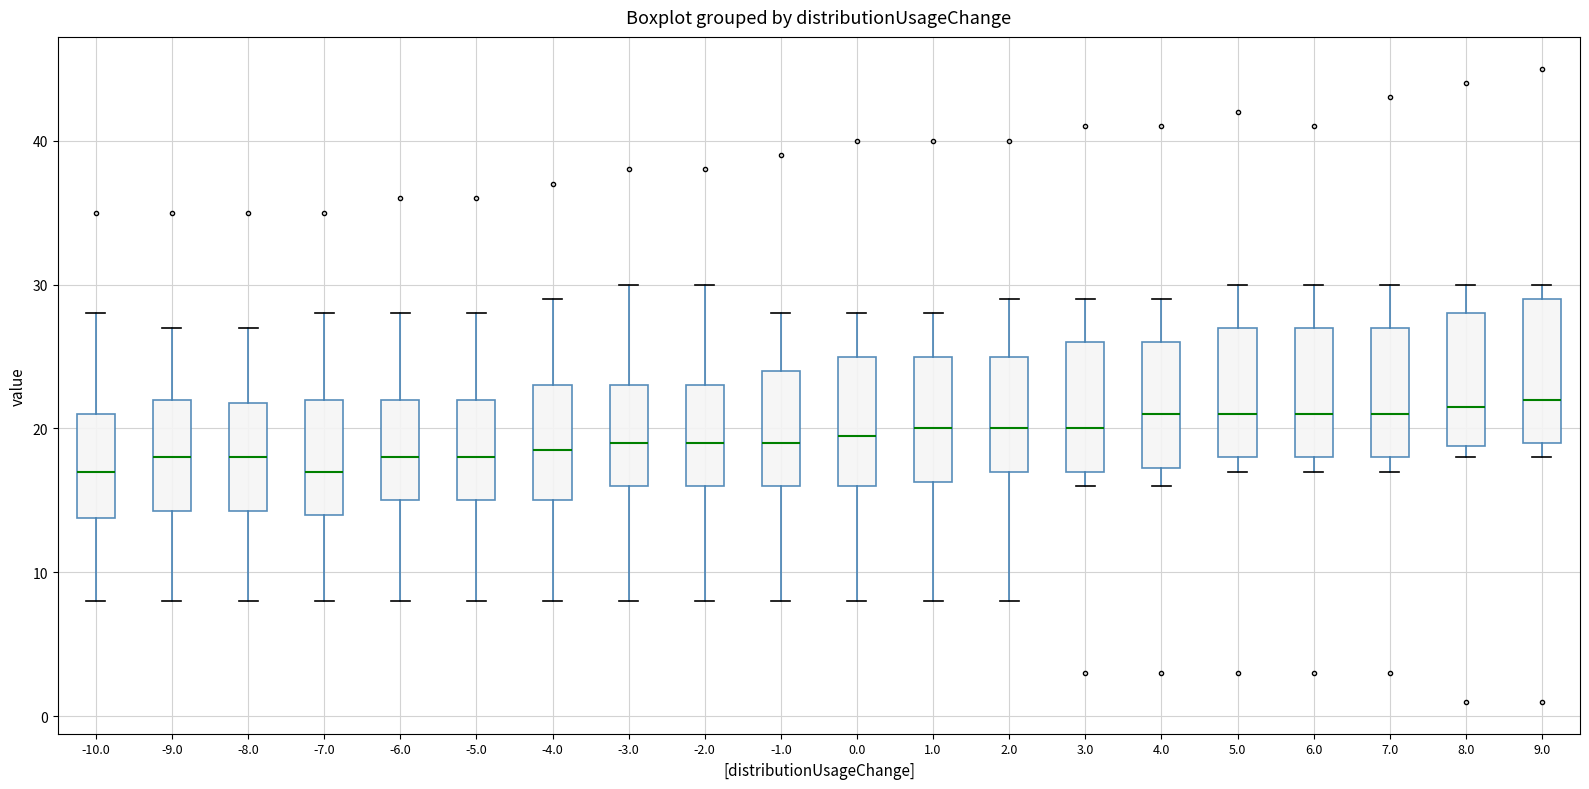

Reading left to right, transcribe this box plot: for each box, give where its median line is, the range the box spans, and where its two whiskers end, as read against the y-axis. The values are not printed on the chart, so give them approximately, as read against the axis.

-10.0: median 17, box 14 to 21, whiskers 8 to 28
-9.0: median 18, box 14 to 22, whiskers 8 to 27
-8.0: median 18, box 14 to 22, whiskers 8 to 27
-7.0: median 17, box 14 to 22, whiskers 8 to 28
-6.0: median 18, box 15 to 22, whiskers 8 to 28
-5.0: median 18, box 15 to 22, whiskers 8 to 28
-4.0: median 19, box 15 to 23, whiskers 8 to 29
-3.0: median 19, box 16 to 23, whiskers 8 to 30
-2.0: median 19, box 16 to 23, whiskers 8 to 30
-1.0: median 19, box 16 to 24, whiskers 8 to 28
0.0: median 20, box 16 to 25, whiskers 8 to 28
1.0: median 20, box 16 to 25, whiskers 8 to 28
2.0: median 20, box 17 to 25, whiskers 8 to 29
3.0: median 20, box 17 to 26, whiskers 16 to 29
4.0: median 21, box 17 to 26, whiskers 16 to 29
5.0: median 21, box 18 to 27, whiskers 17 to 30
6.0: median 21, box 18 to 27, whiskers 17 to 30
7.0: median 21, box 18 to 27, whiskers 17 to 30
8.0: median 22, box 19 to 28, whiskers 18 to 30
9.0: median 22, box 19 to 29, whiskers 18 to 30